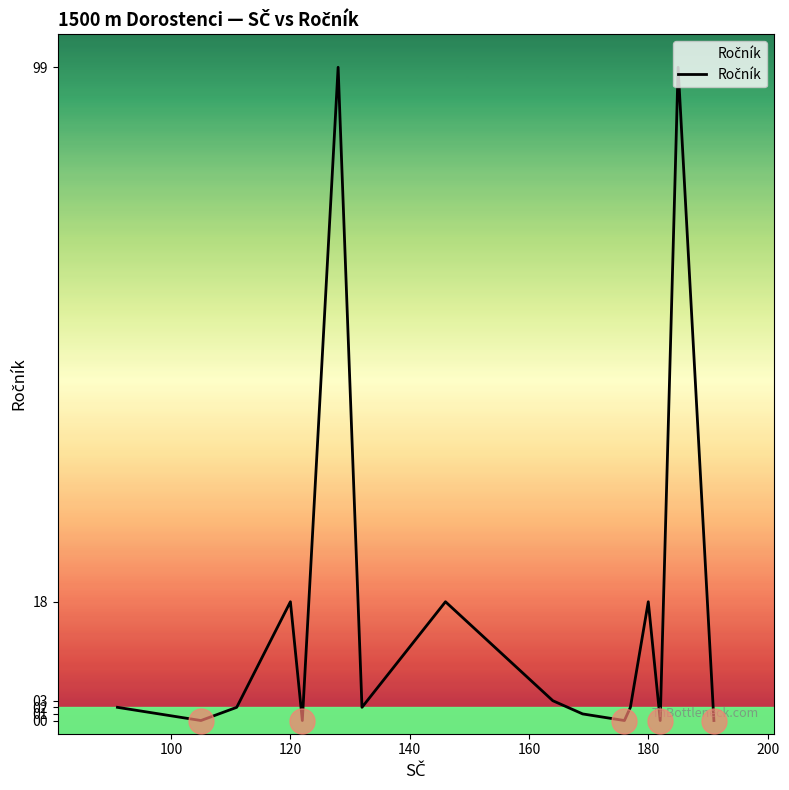

What is the greatest value displayed?

99